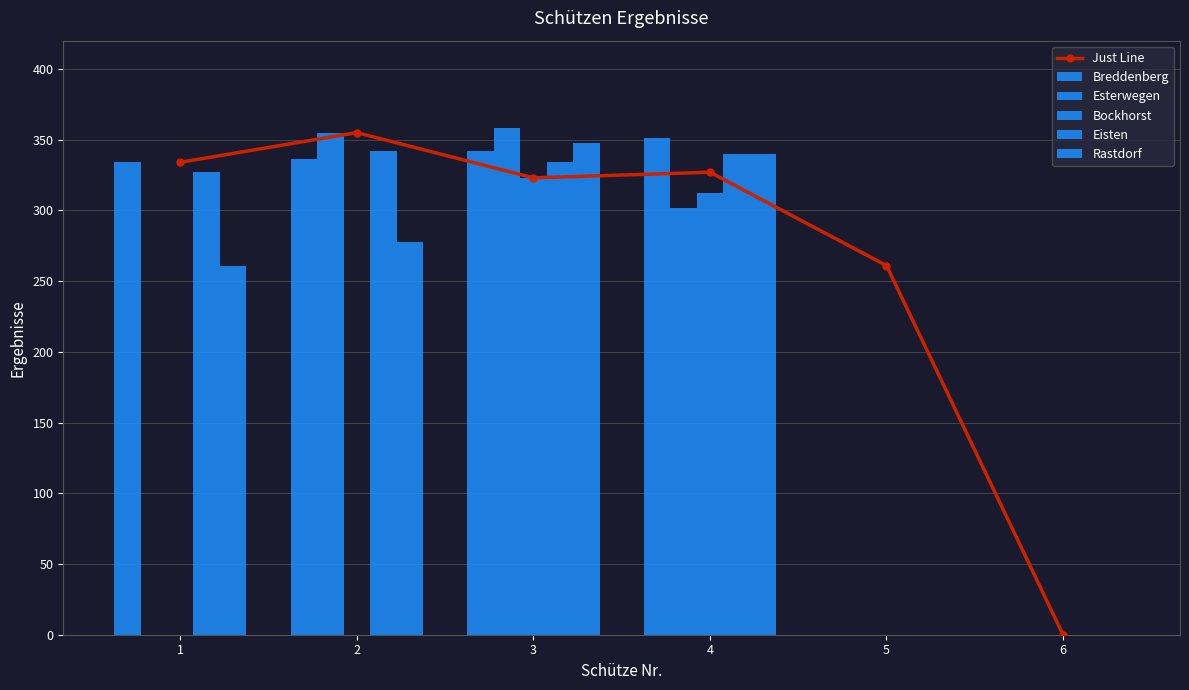

What are all the series names shown in the legend?

Just Line, Breddenberg, Esterwegen, Bockhorst, Eisten, Rastdorf